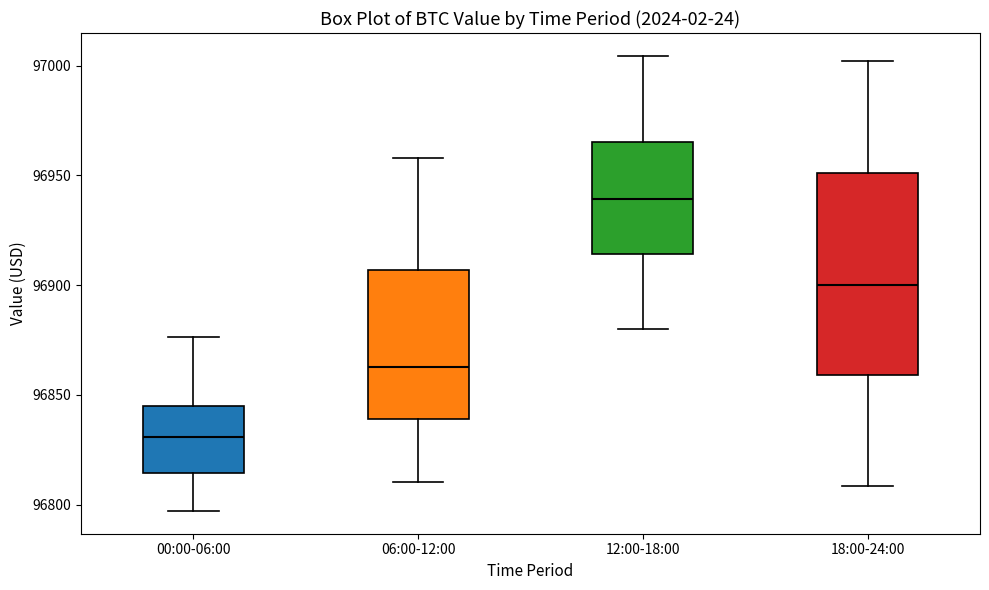

Where does the lower whisker of the box for 06:00-12:00 end on the y-axis? The values are not printed on the chart, so give them approximately, as read against the axis.

96810